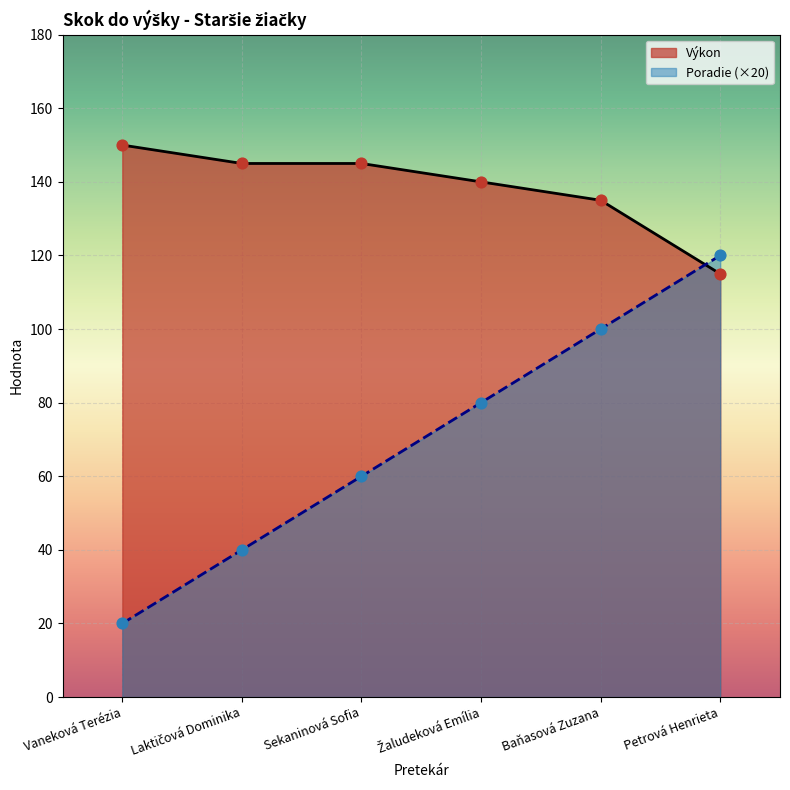

What are all the series names shown in the legend?

Výkon, Poradie (×20)